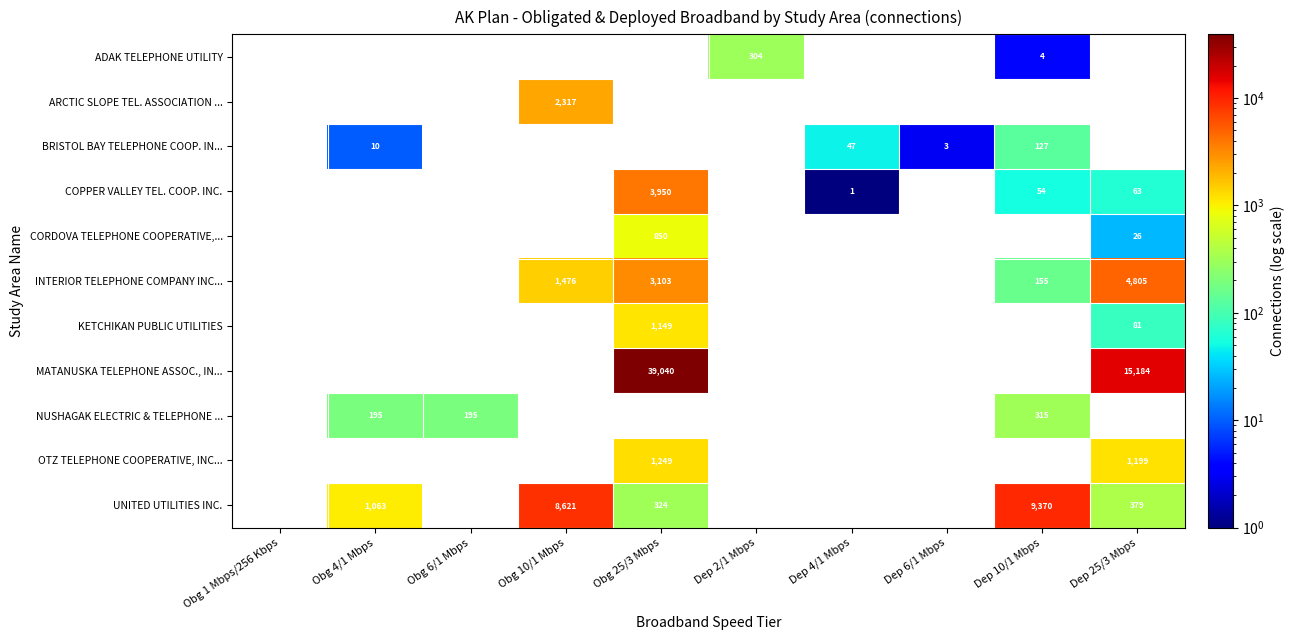

True or false: BRISTOL BAY TELEPHONE COOP. IN... has a value of 81 at Dep 4/1 Mbps.

False